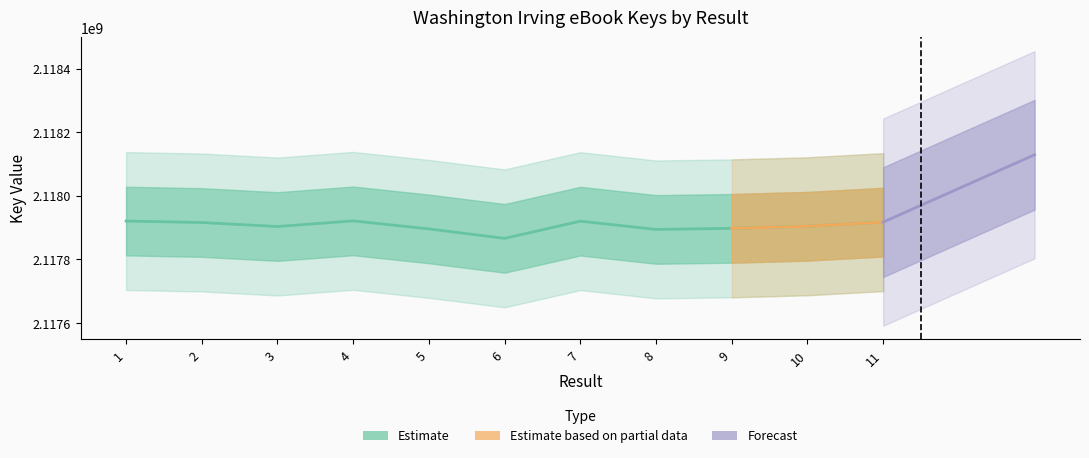

What is the change in value from 4 to 9?

-23474